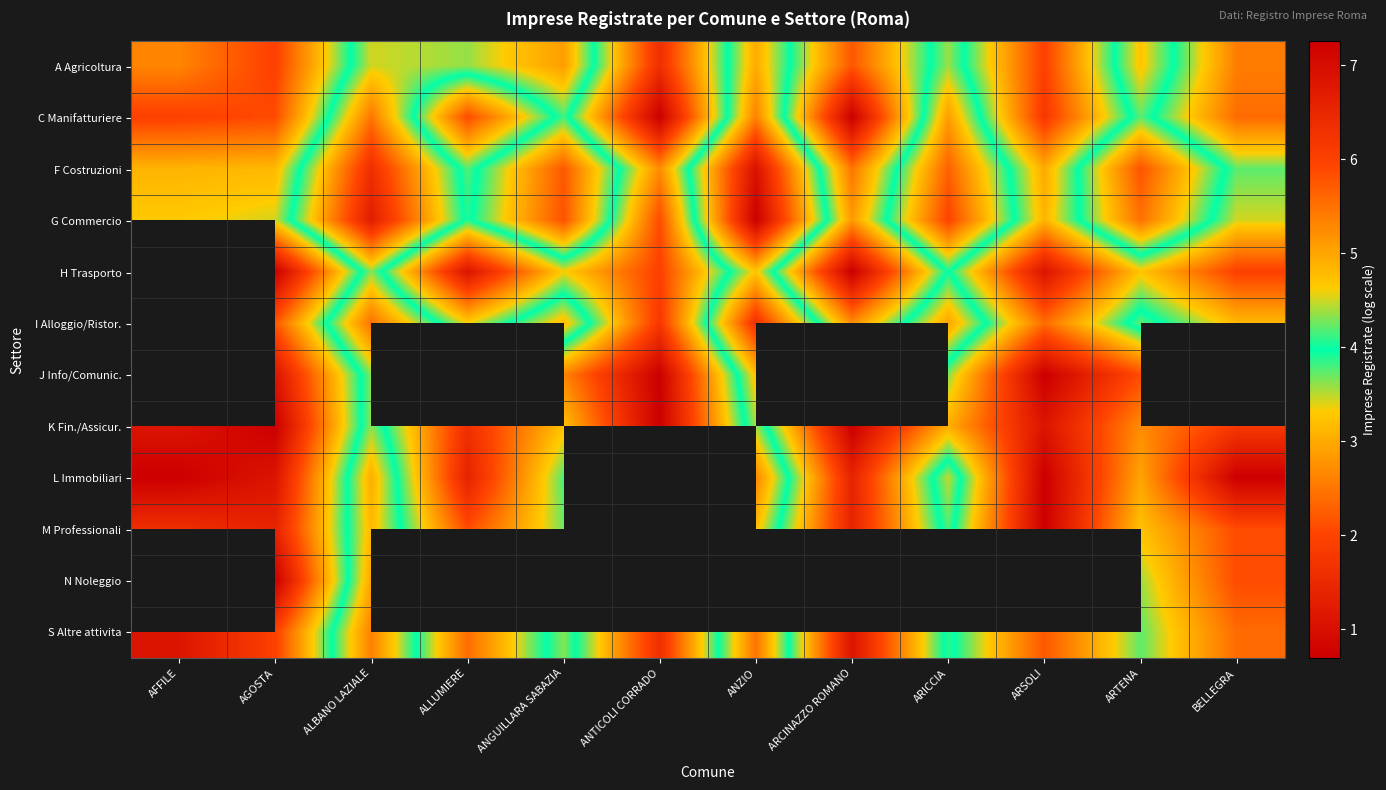

How many categories are shown in the chart?

12